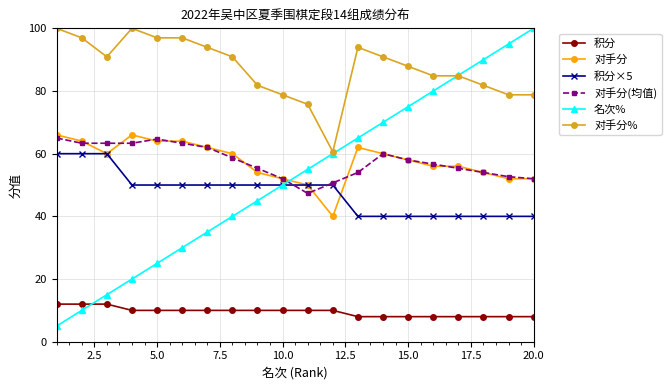

What is the value of the 对手分(均值) point at the 17th from the left?

55.3